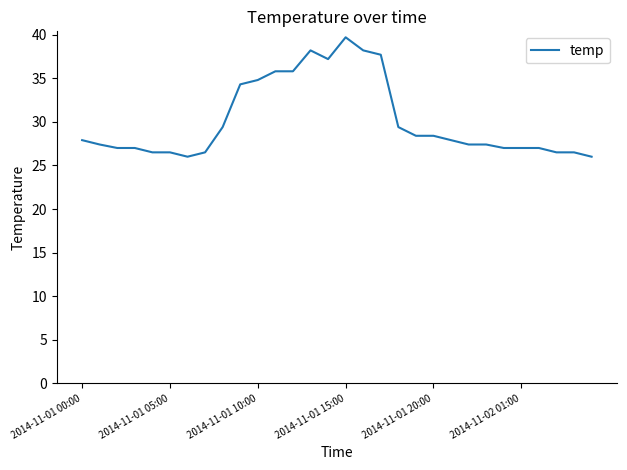

What is the difference between the maximum and minimum values?

13.7